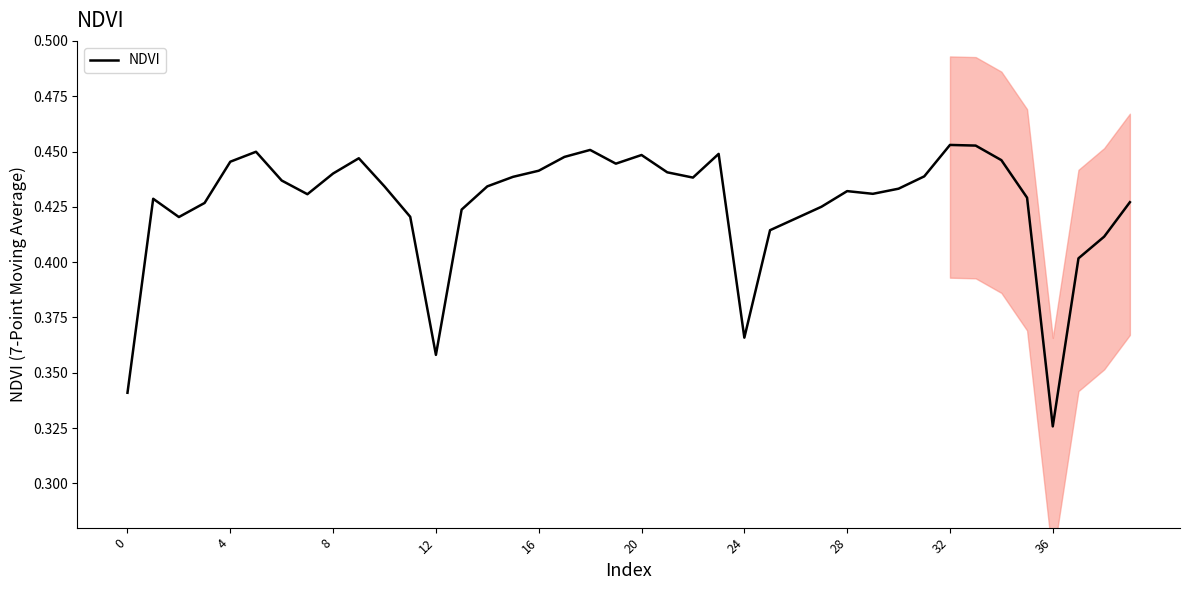

What is the maximum value shown in the chart?

0.5